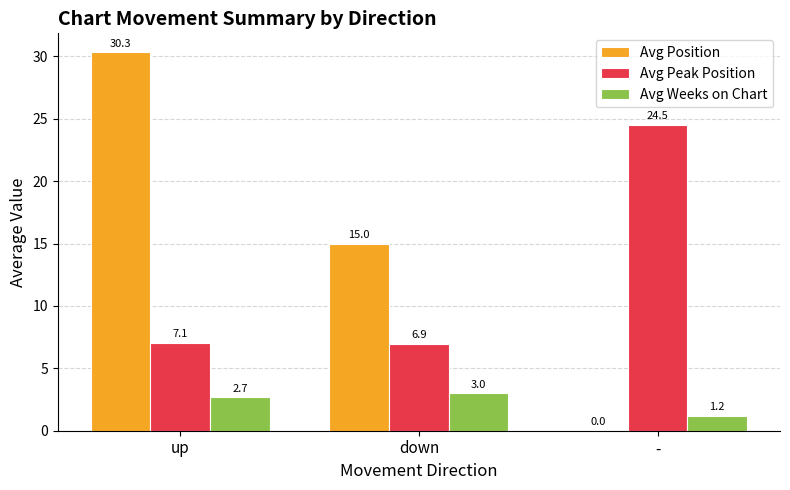

How many series are shown in this chart?

3